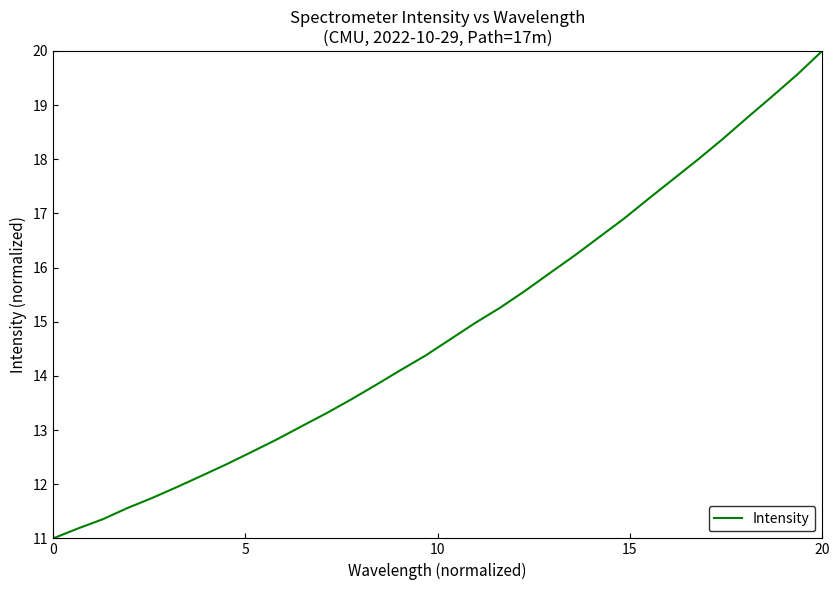

What is the maximum value shown in the chart?

20.0